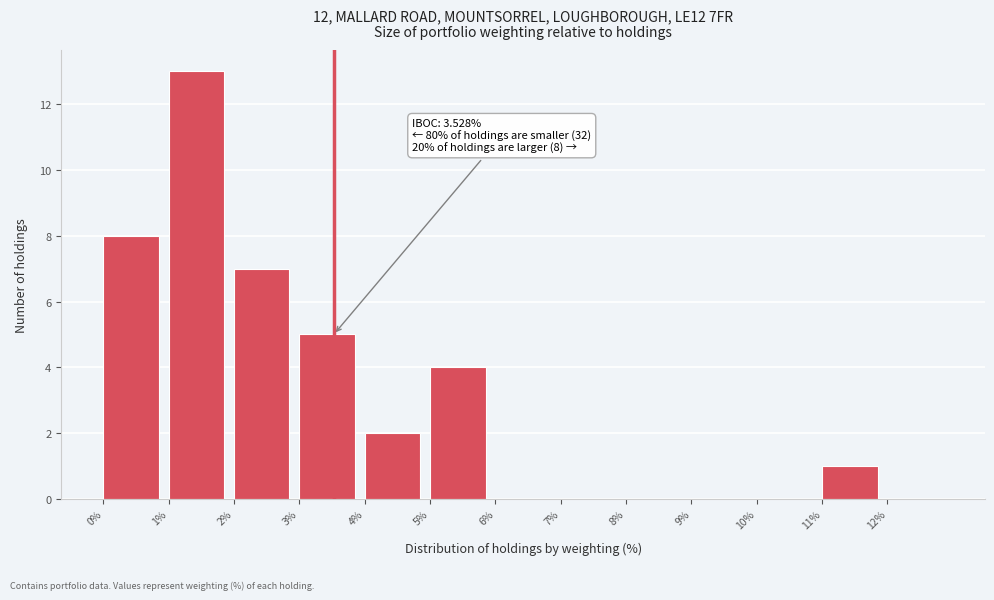

Which range on the x-axis has the tallest bar?

1 to 2